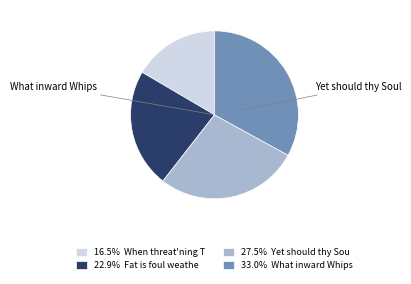

Does 22.9% Fat is foul weathe account for over 50% of the chart?

No